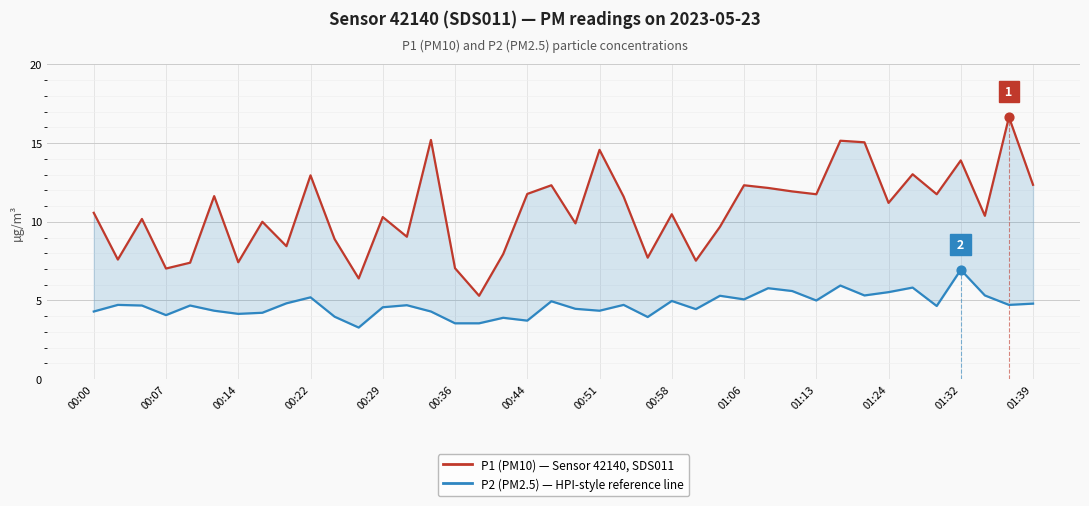

Which series contains the highest Y value?

P1 (PM10) — Sensor 42140, SDS011